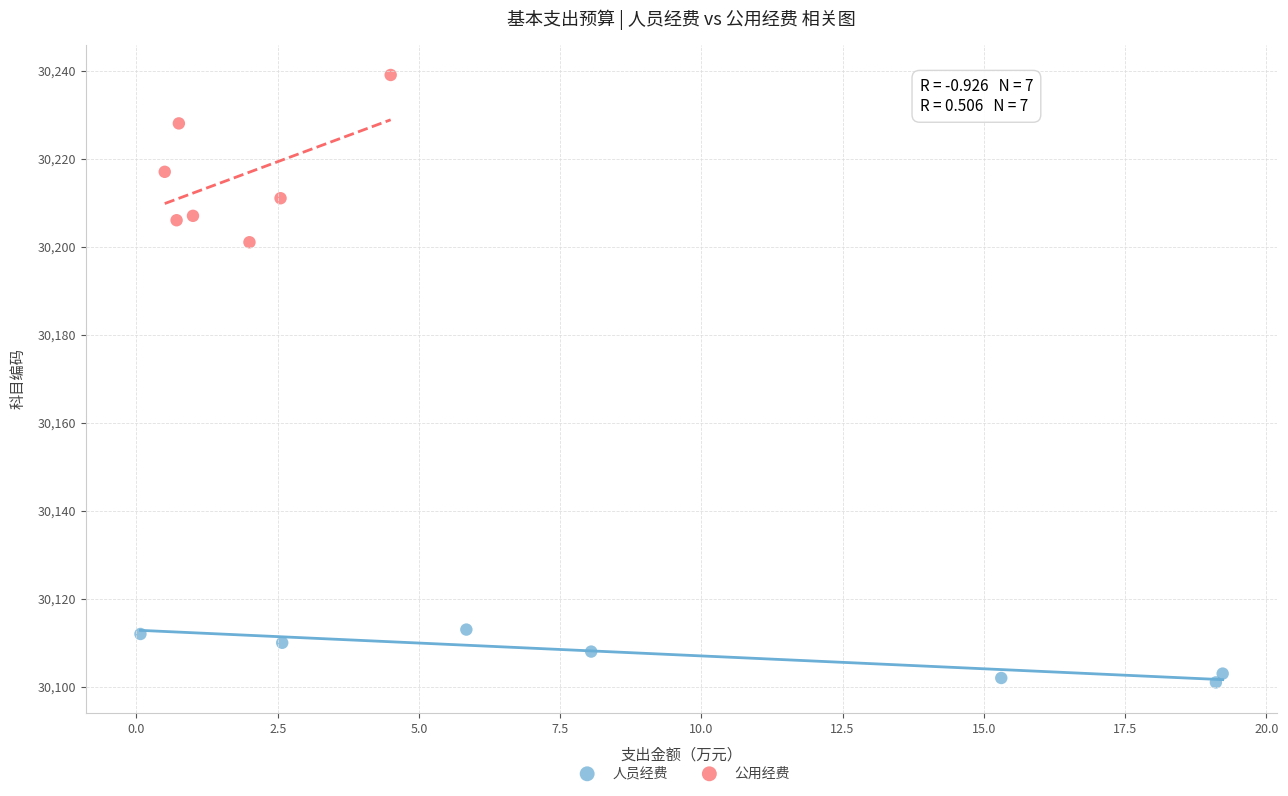

Which series reaches the maximum Y coordinate?

公用经费